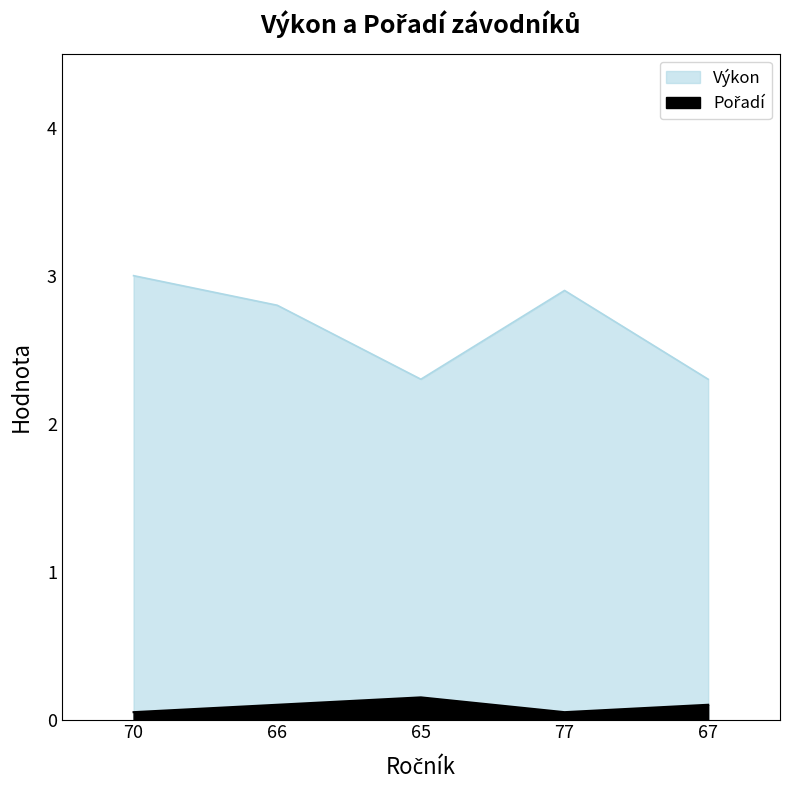

Between 70 and 66, which series saw the biggest shift?

Výkon